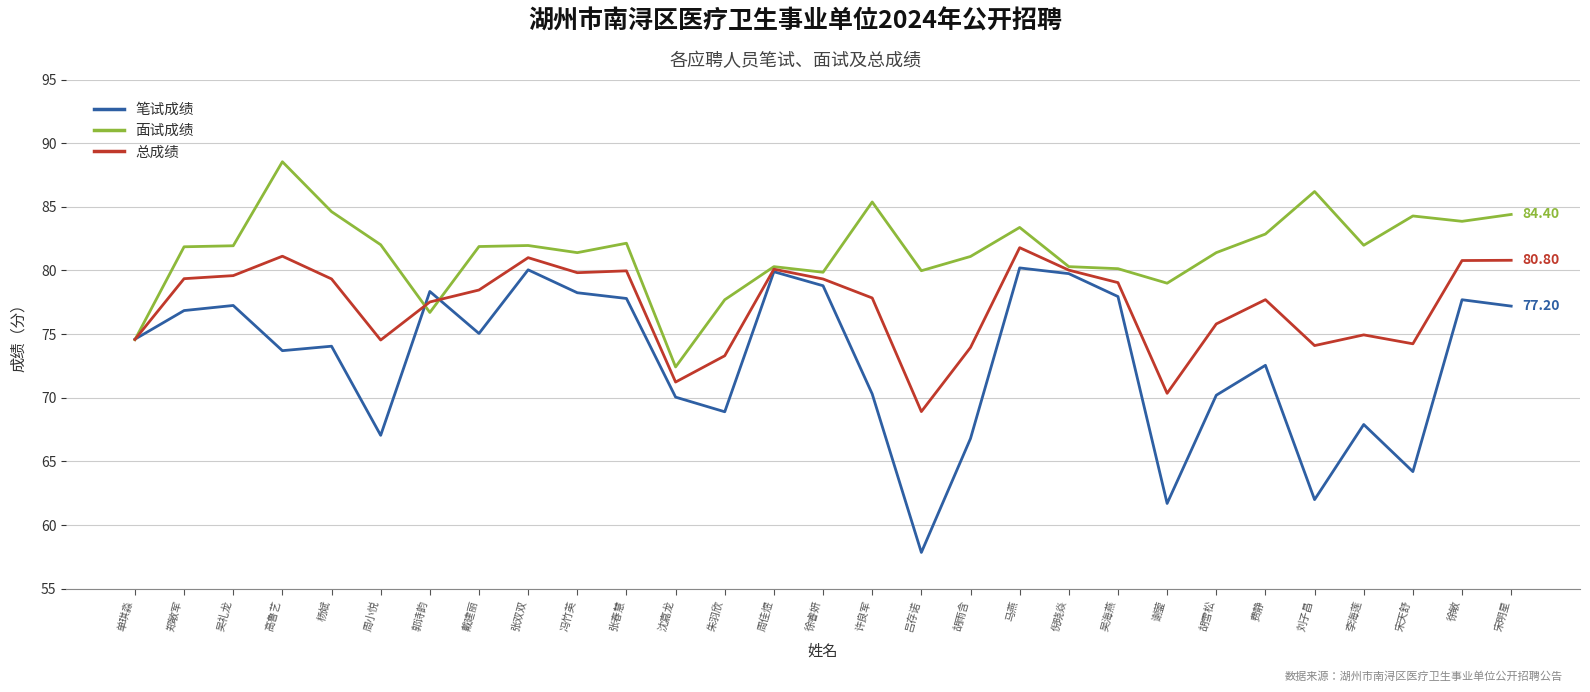

After their last crossing, which series has the higher values: 面试成绩 or 笔试成绩?

面试成绩